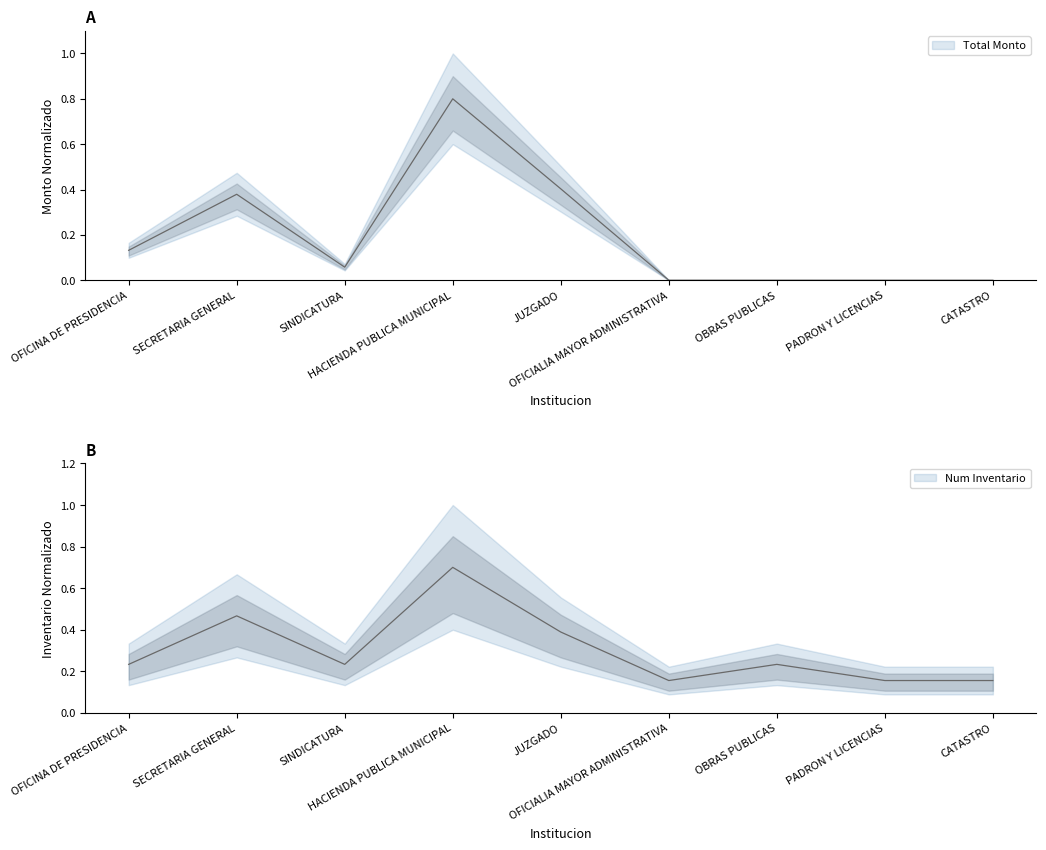

How many times do Num Inventario and Total Monto cross each other?

2